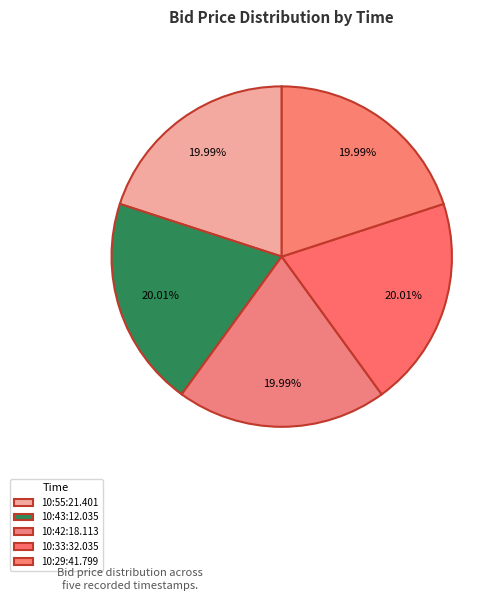

Rank the categories by value from highest to lowest.

10:43:12.035, 10:33:32.035, 10:55:21.401, 10:42:18.113, 10:29:41.799